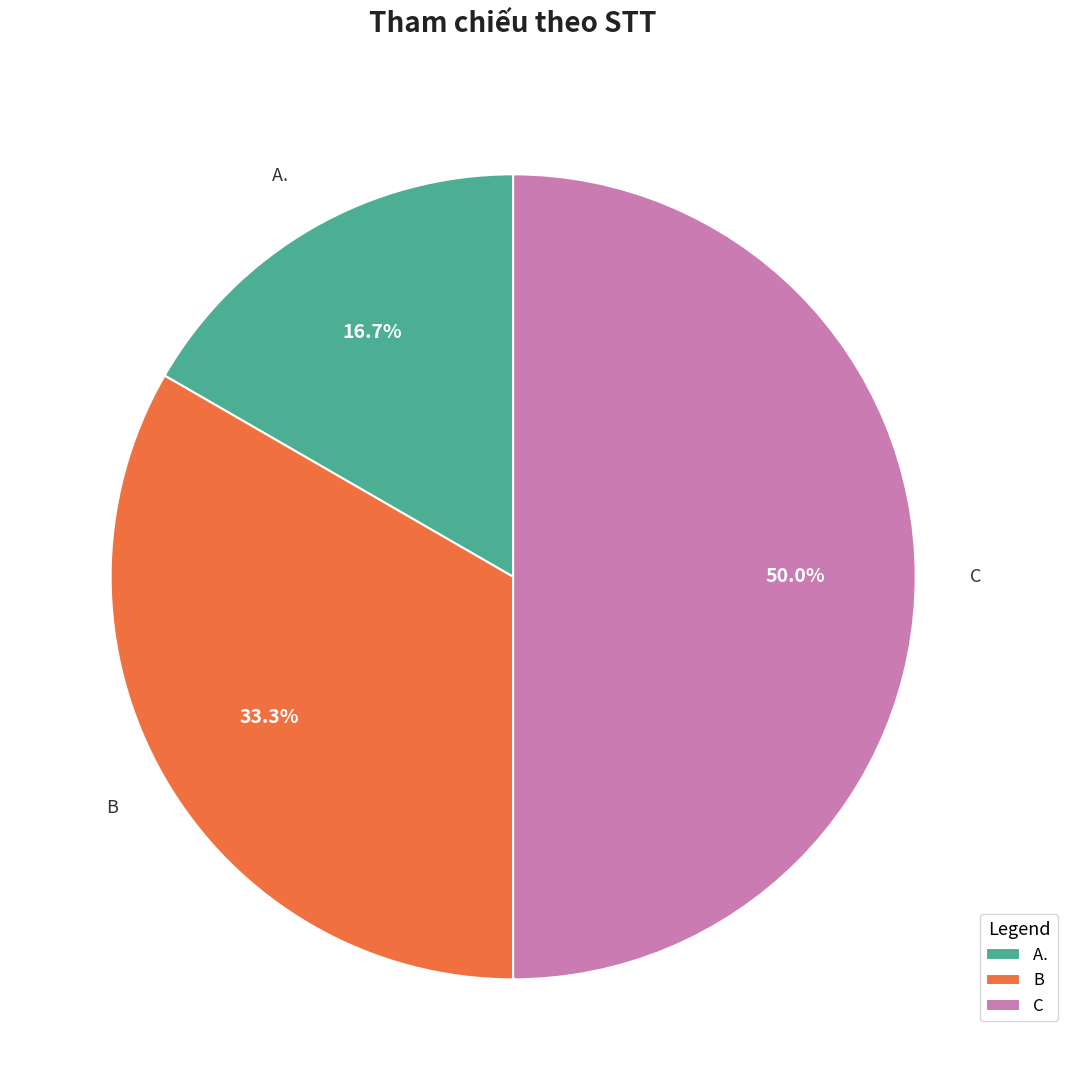

Combined, what portion of the pie is C and A.?

66.7%